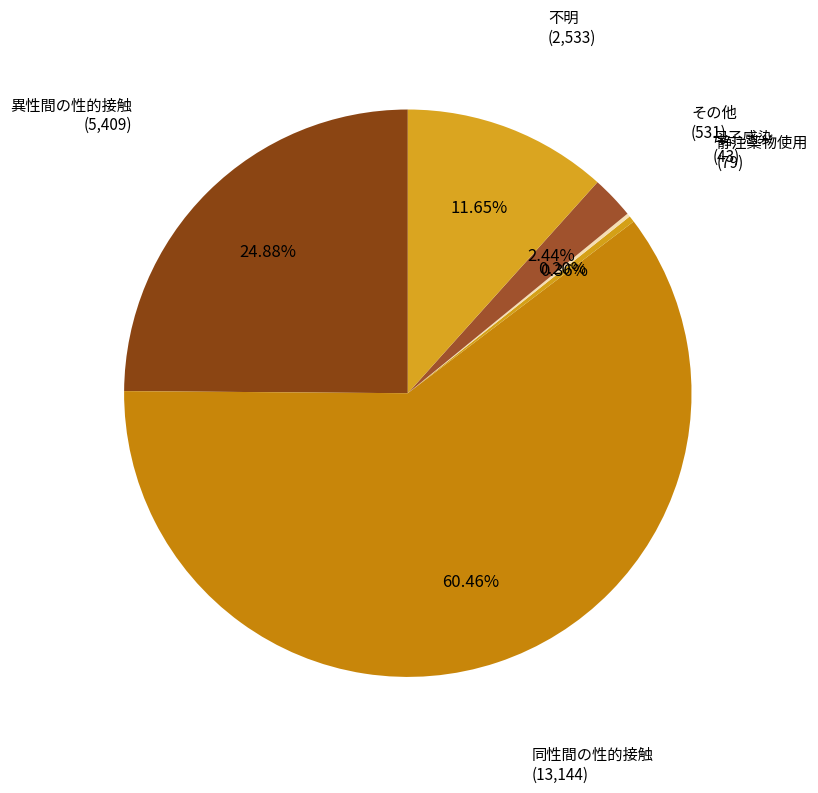

Does any single category account for the majority?

Yes